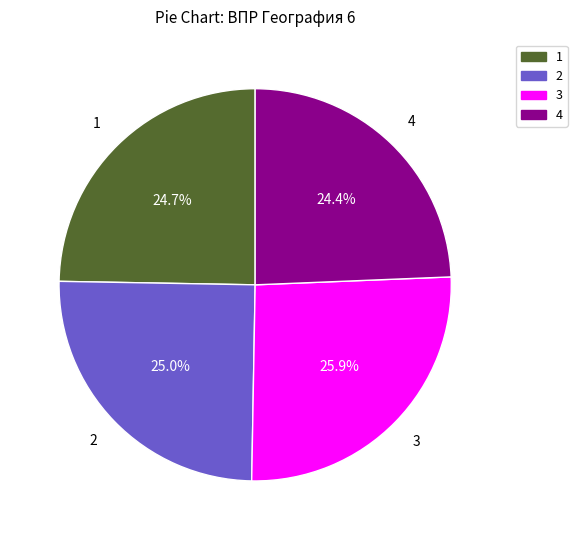

What is the ratio of the value at 2 to the value at 3?

1.0